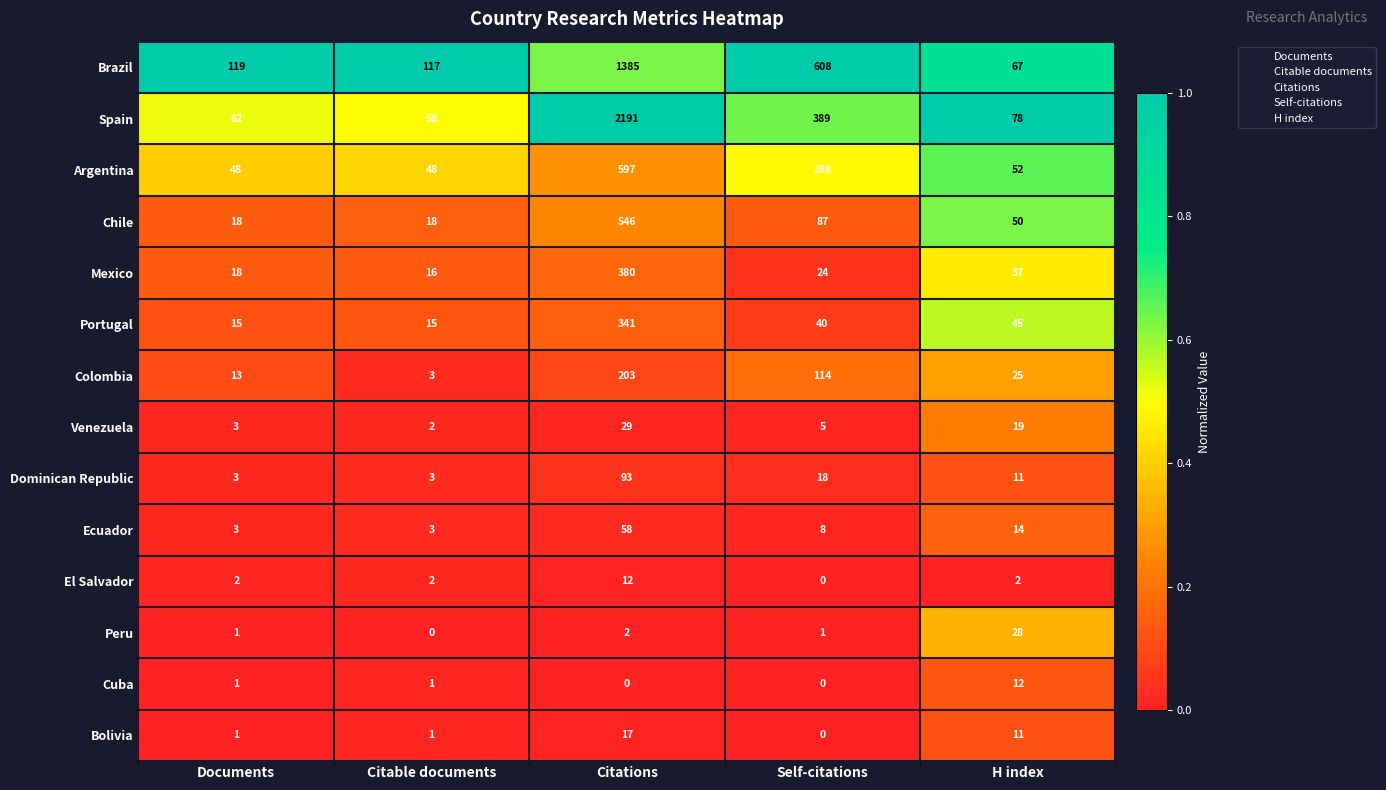

Which series changed the most between Citable documents and Self-citations?

Brazil